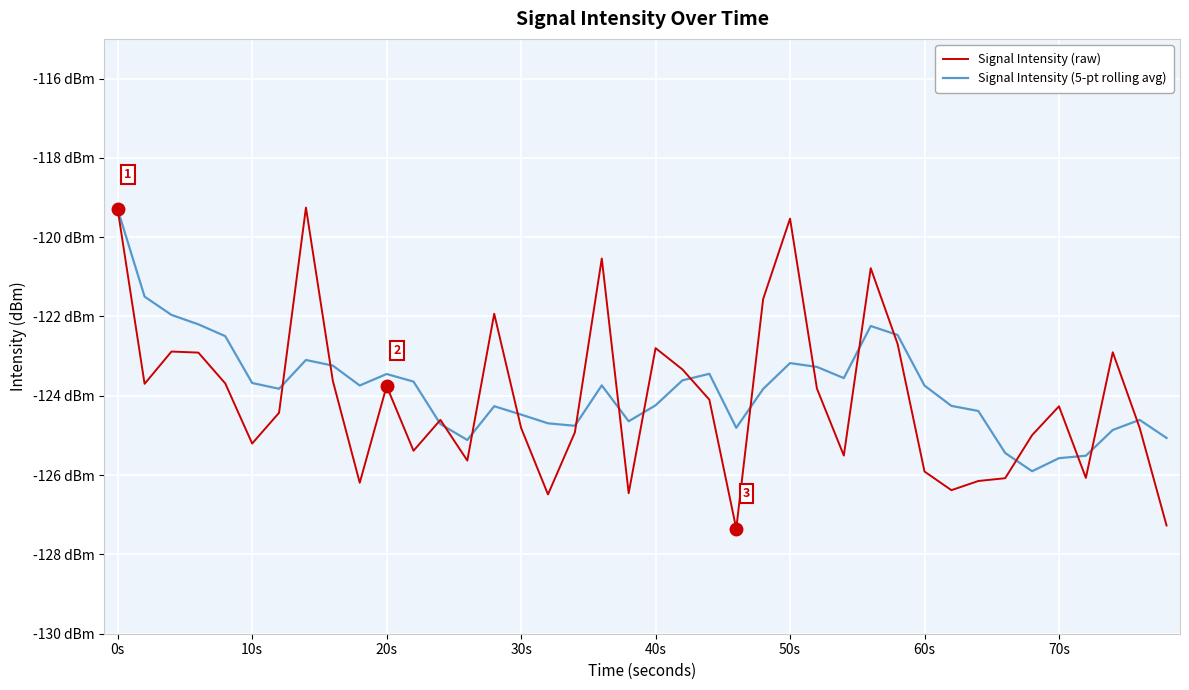

Reading right to left, list all the values displayed in this chart.

Signal Intensity (raw): -127.3	-124.8	-122.9	-126.1	-124.3	-125.0	-126.1	-126.1	-126.4	-125.9	-122.7	-120.8	-125.5	-123.8	-119.5	-121.6	-127.3	-124.1	-123.3	-122.8	-126.5	-120.5	-124.9	-126.5	-124.8	-121.9	-125.6	-124.6	-125.4	-123.8	-126.2	-123.6	-119.3	-124.4	-125.2	-123.7	-122.9	-122.9	-123.7	-119.3
Signal Intensity (5-pt rolling avg): -125.1	-124.6	-124.9	-125.5	-125.6	-125.9	-125.4	-124.4	-124.3	-123.7	-122.5	-122.2	-123.6	-123.3	-123.2	-123.8	-124.8	-123.4	-123.6	-124.2	-124.6	-123.7	-124.8	-124.7	-124.5	-124.3	-125.1	-124.7	-123.6	-123.5	-123.7	-123.2	-123.1	-123.8	-123.7	-122.5	-122.2	-122.0	-121.5	-119.3